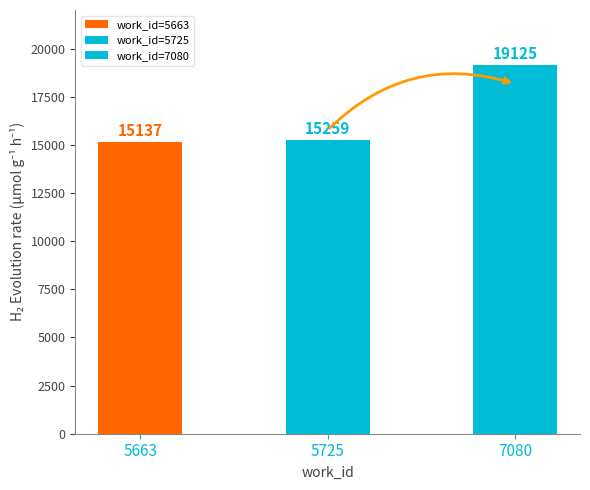

Between 7080 and 5663, which is larger?

7080